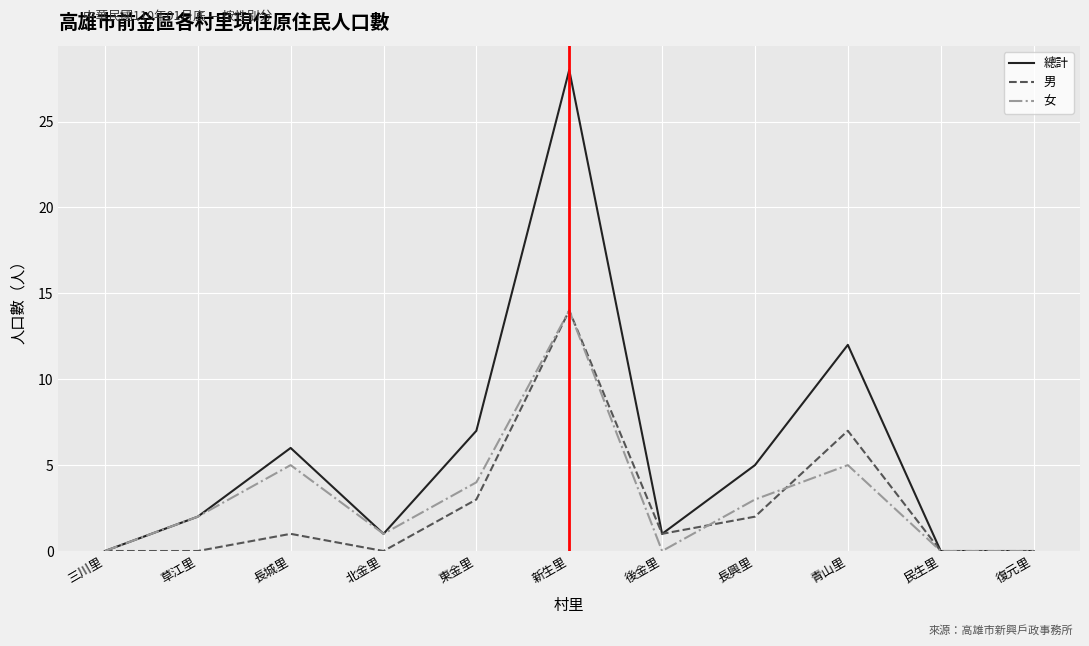

What is the total value across all series at 新生里?

56